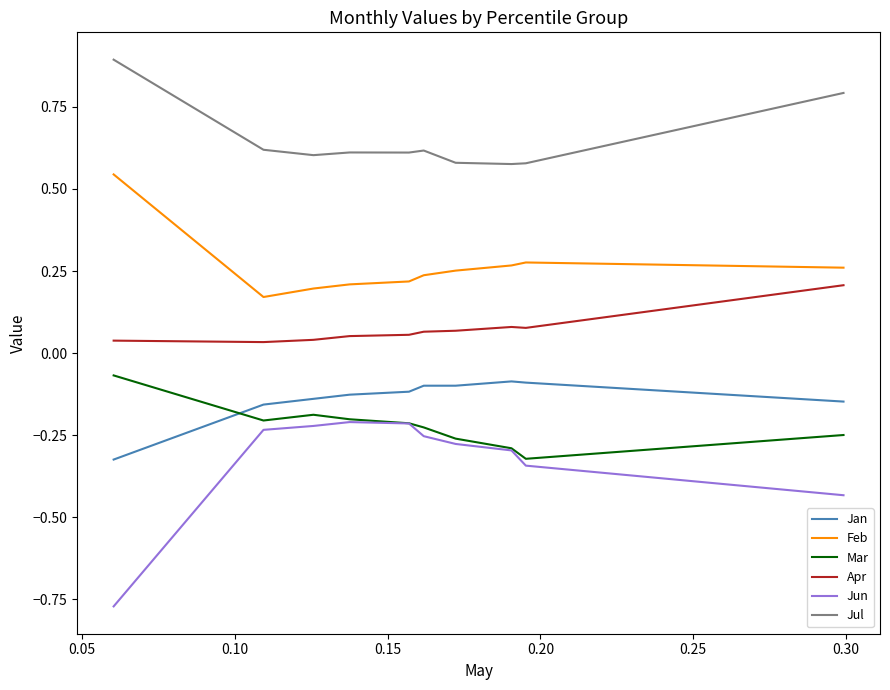

True or false: Apr and Jul intersect in this chart.

False